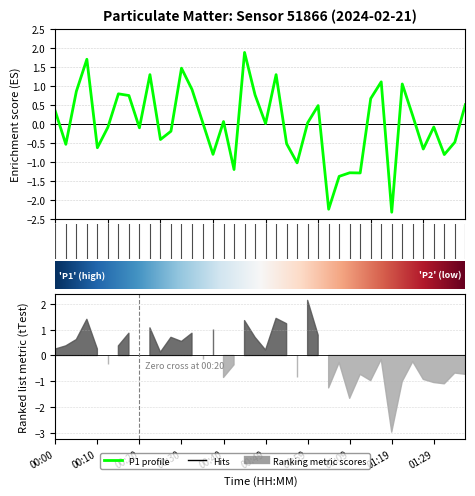

Which label corresponds to the largest value in the chart?

00:45